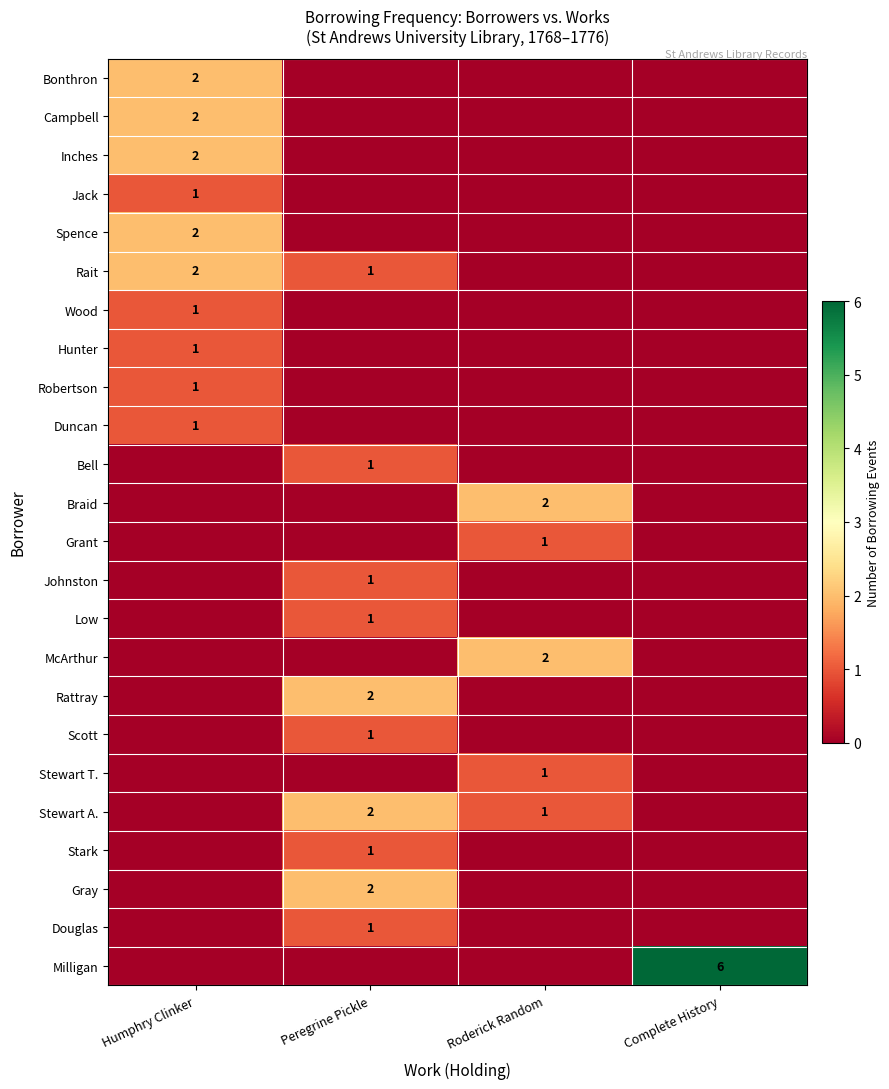

What is the total value across all series at Roderick Random?

7